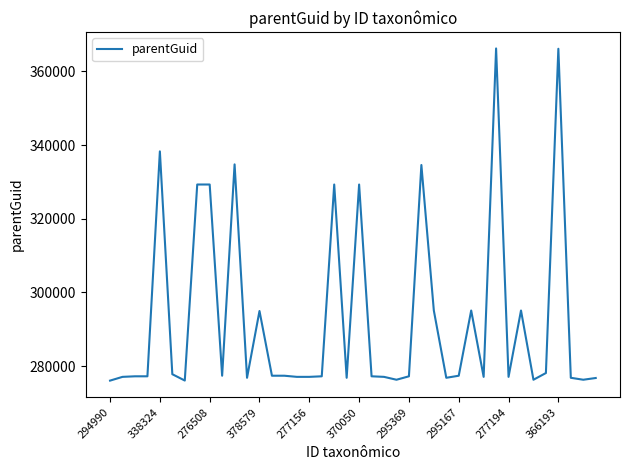

What is the smallest value displayed?

276062